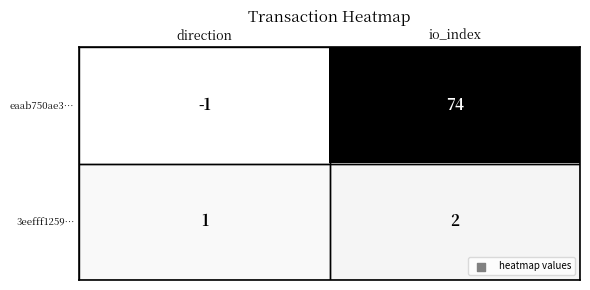

What is the sum of the eaab750ae3… values at direction and io_index?

73